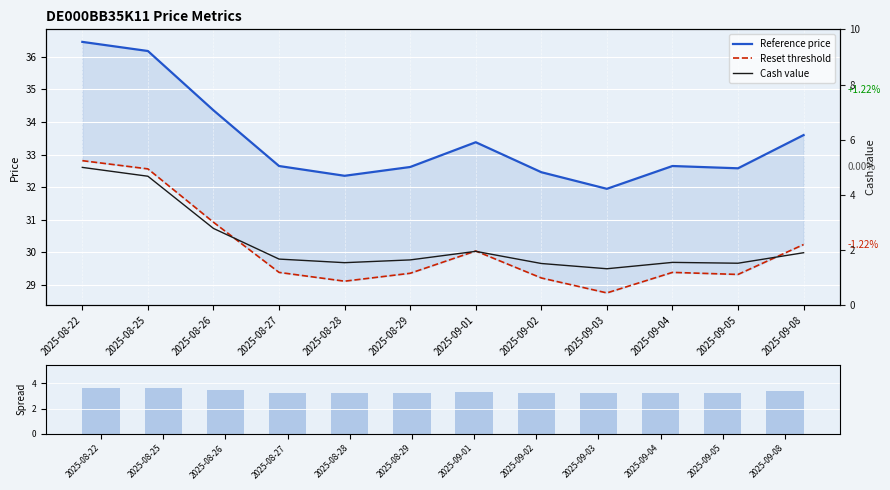

At which category is the sum across all series the highest?

2025-08-22